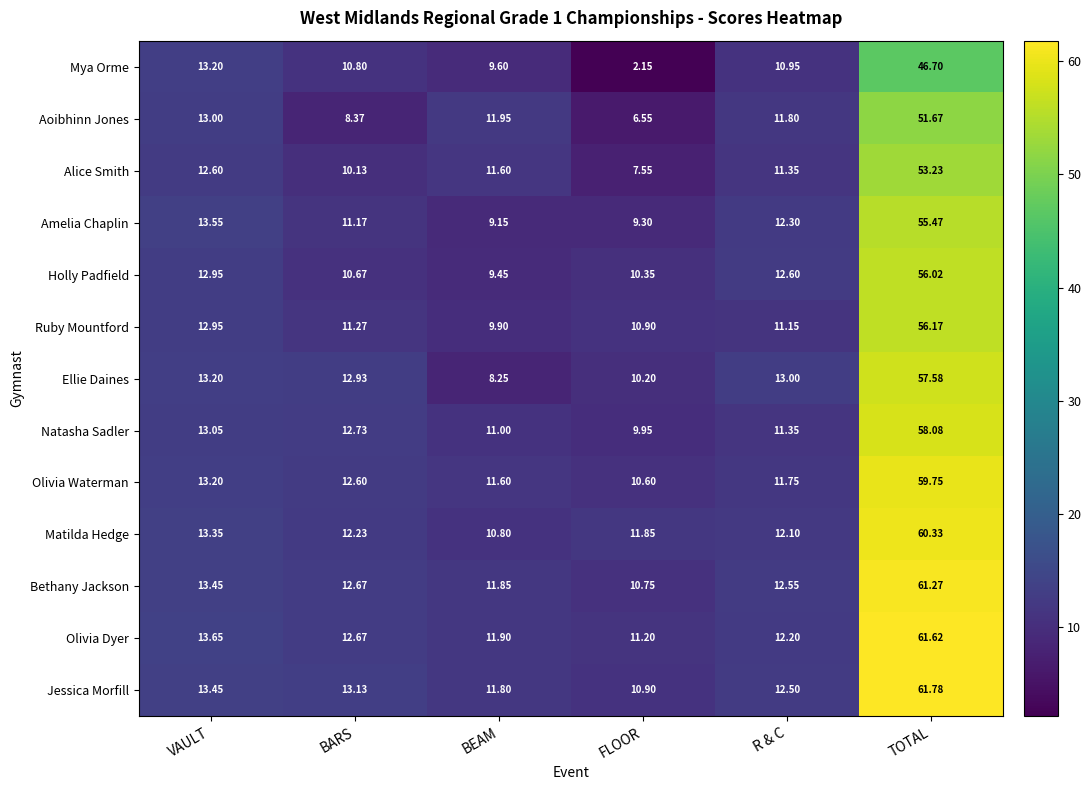

Which series has the widest spread of values?

Jessica Morfill